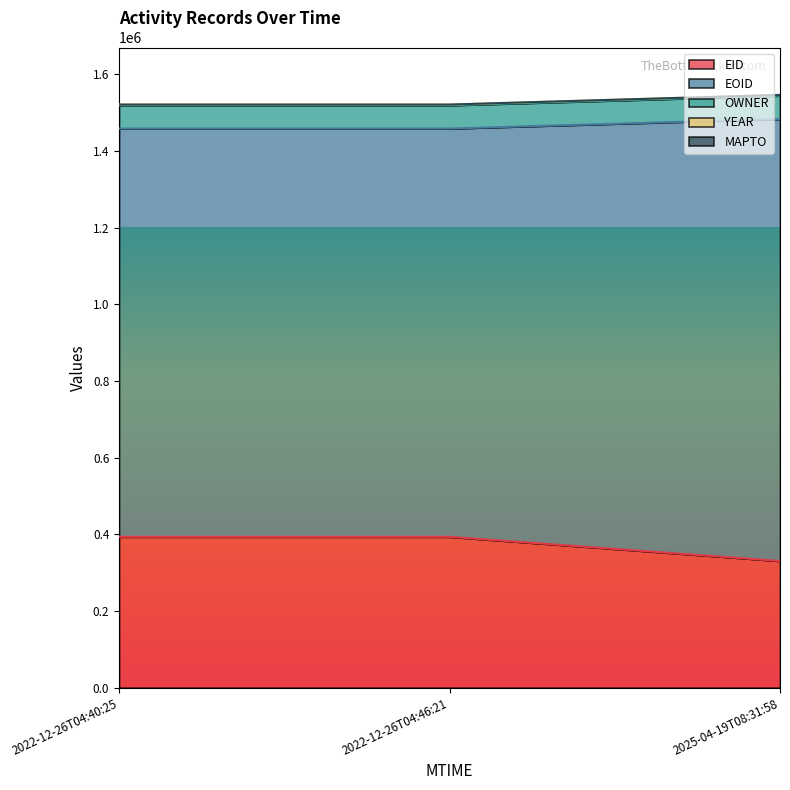

The value of EID at 2022-12-26T04:40:25 is 393393. True or false?

True